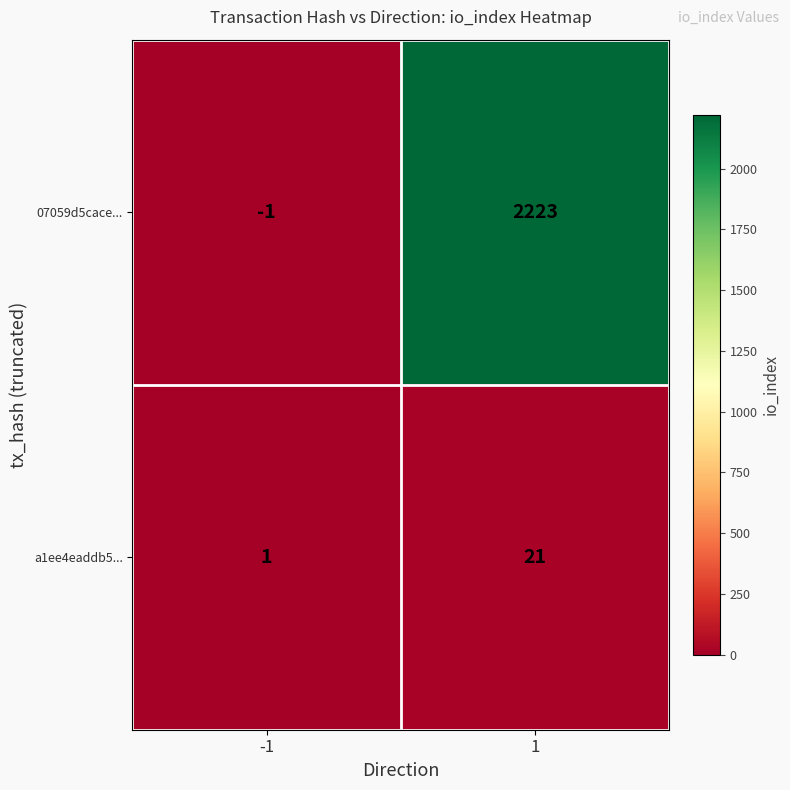

True or false: 07059d5cace... has a value of 3230 at 1.

False